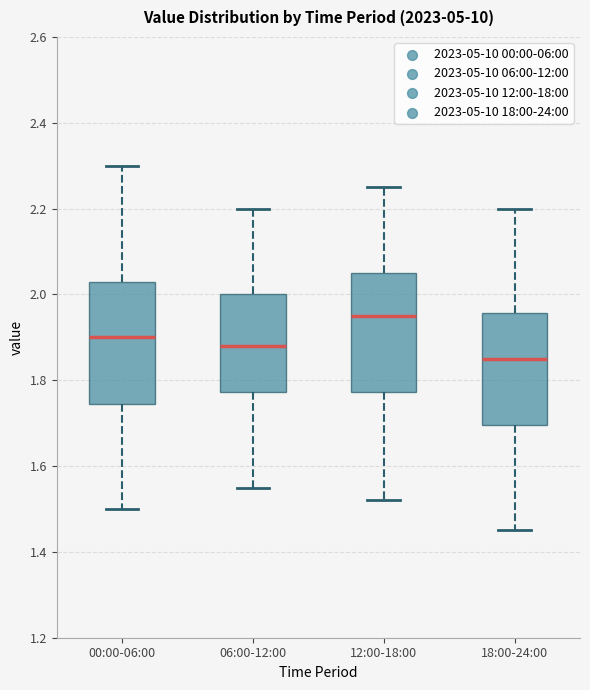

Where is the lower edge of the box for 00:00-06:00 on the y-axis? The values are not printed on the chart, so give them approximately, as read against the axis.

1.74